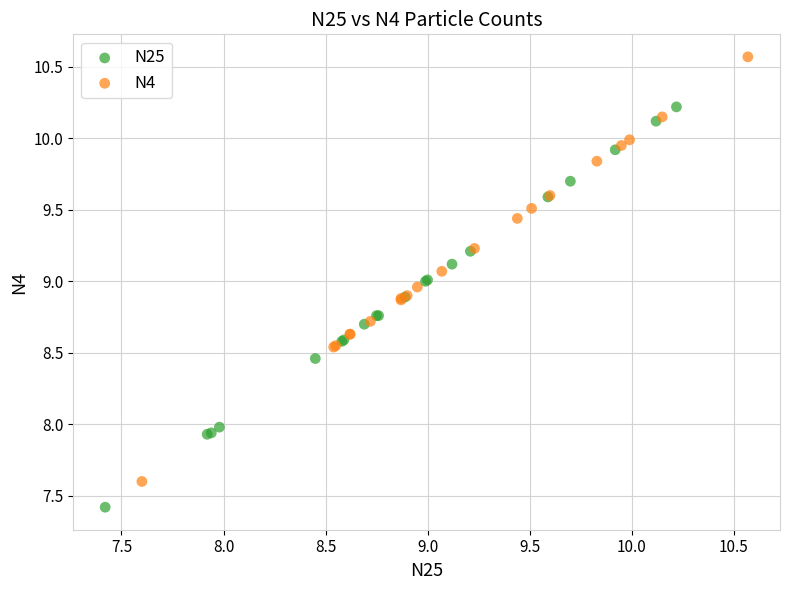

Which series reaches the minimum Y coordinate?

N25